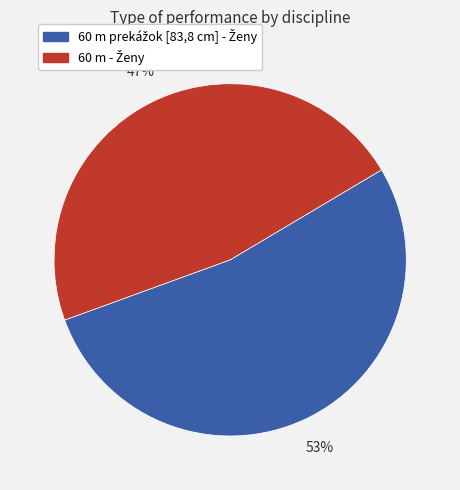

Does any single category account for the majority?

Yes